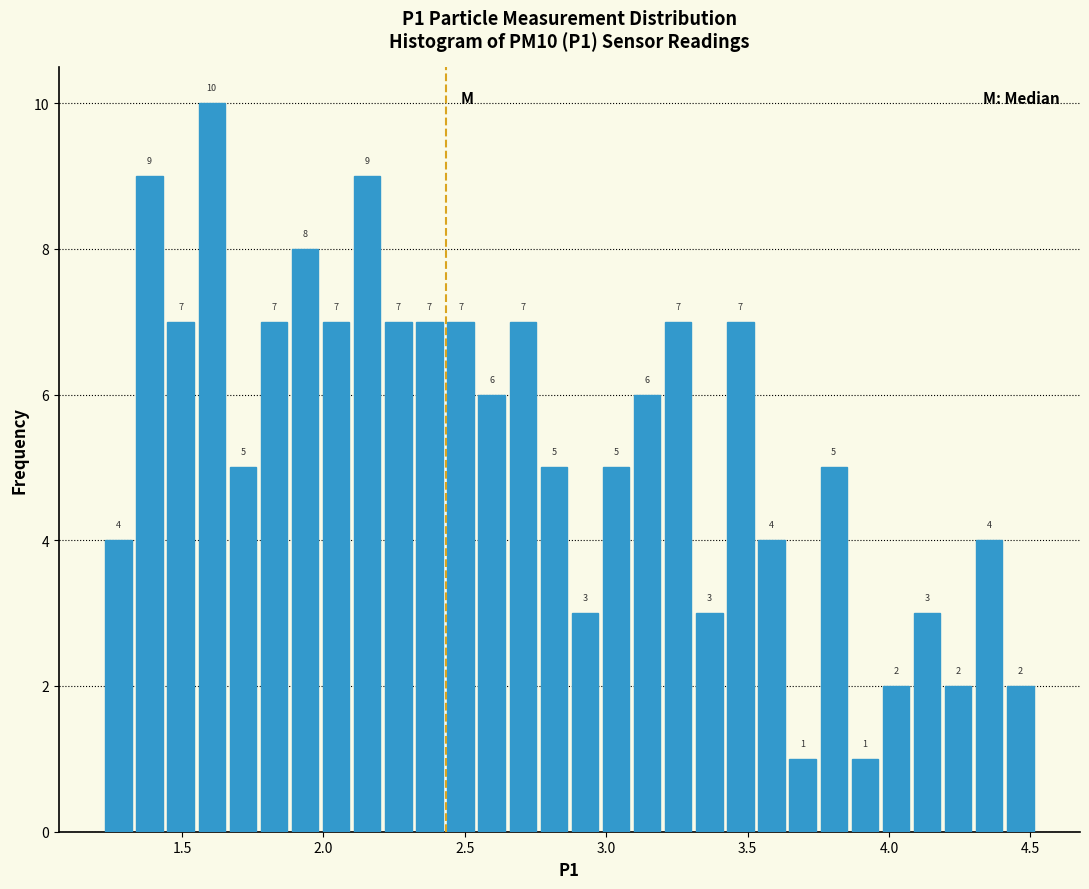

Around what value on the x-axis is the tallest bar? Give the approximate position of its centre, as read against the axis.

1.60